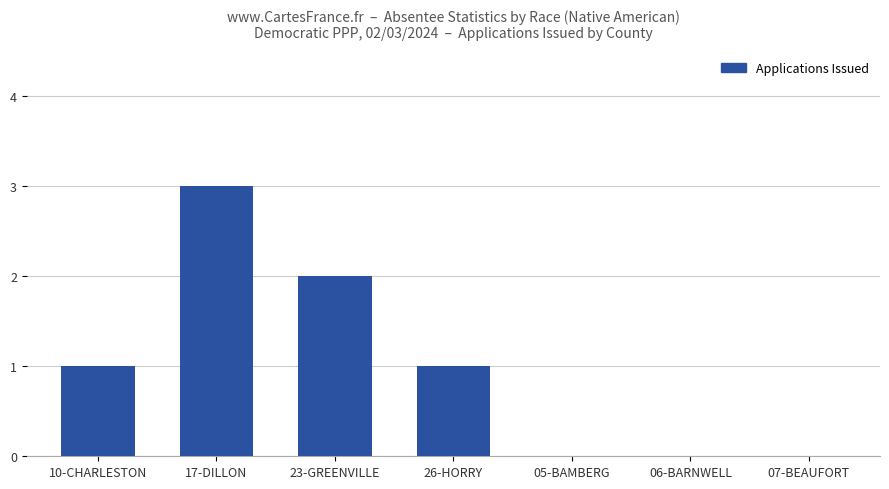

The value at 07-BEAUFORT is 0. True or false?

True